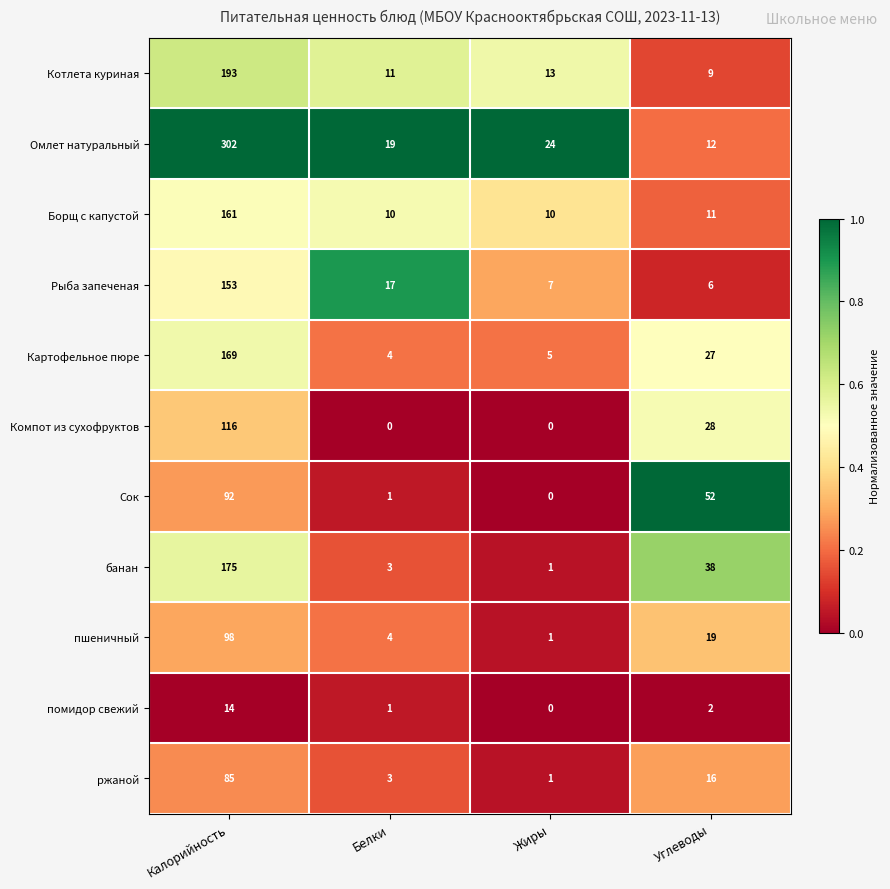

Which category has the highest value across all series?

Калорийность